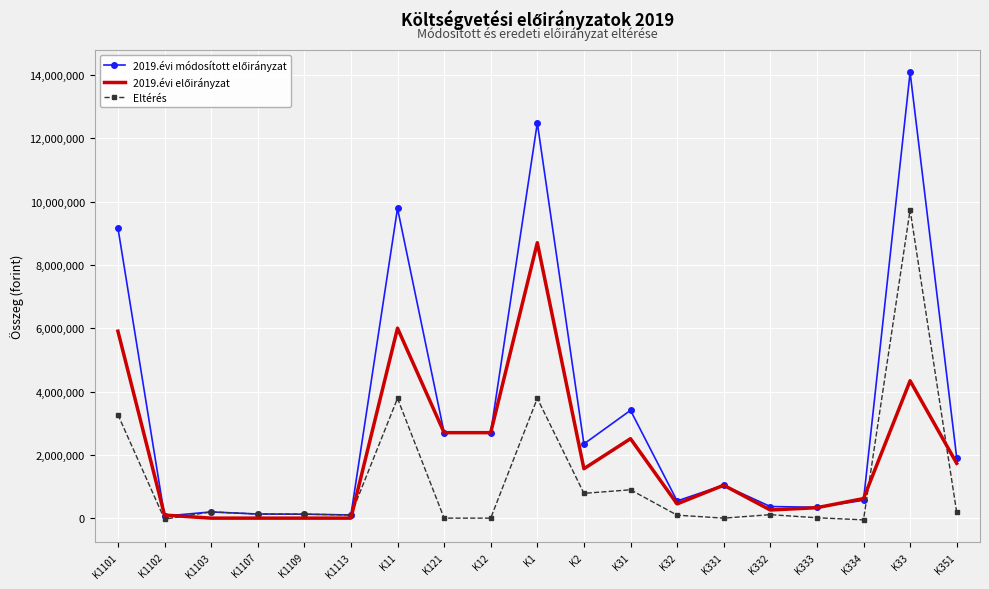

Which label corresponds to the largest value in the chart?

K33